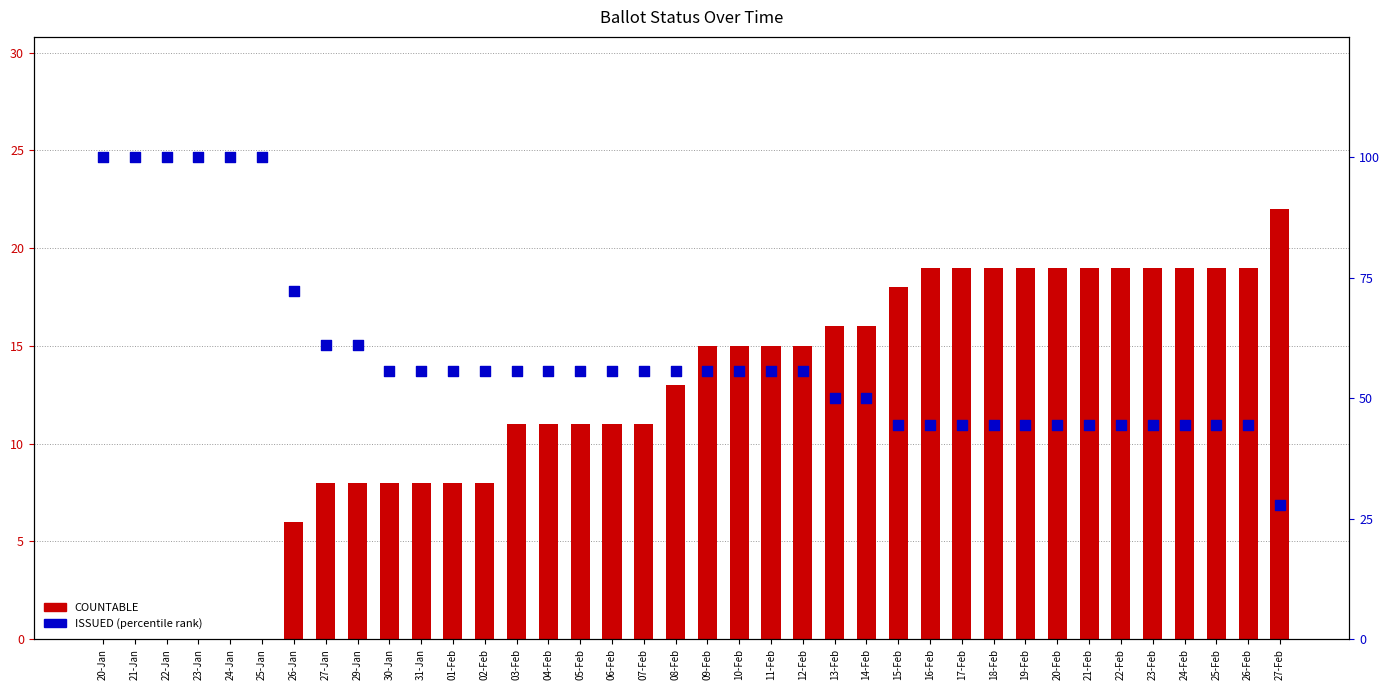

Is the value of COUNTABLE at 04-Feb greater than the value of ISSUED (percentile) at 05-Feb?

No